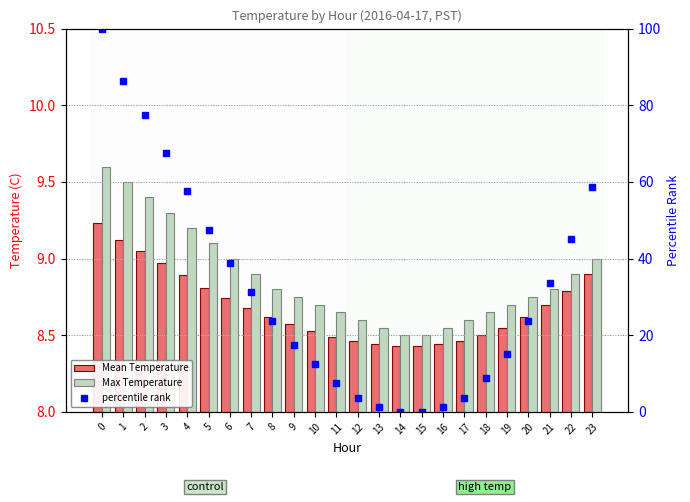

Is the value of Max Temperature at 9 greater than the value of Mean Temperature at 1?

No